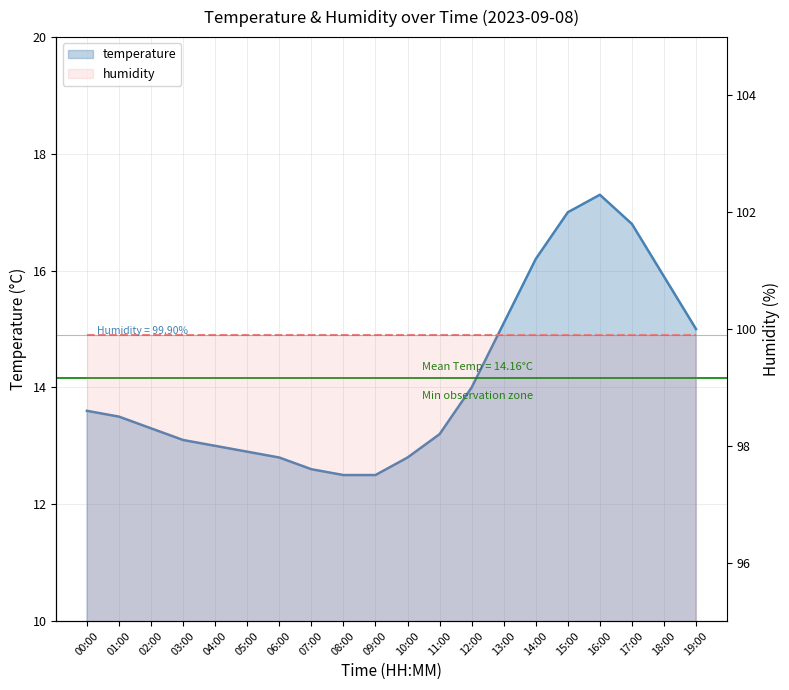

List the labels in order of value, largest first.

16:00, 15:00, 17:00, 14:00, 18:00, 13:00, 19:00, 12:00, 00:00, 01:00, 02:00, 11:00, 03:00, 04:00, 05:00, 06:00, 10:00, 07:00, 08:00, 09:00